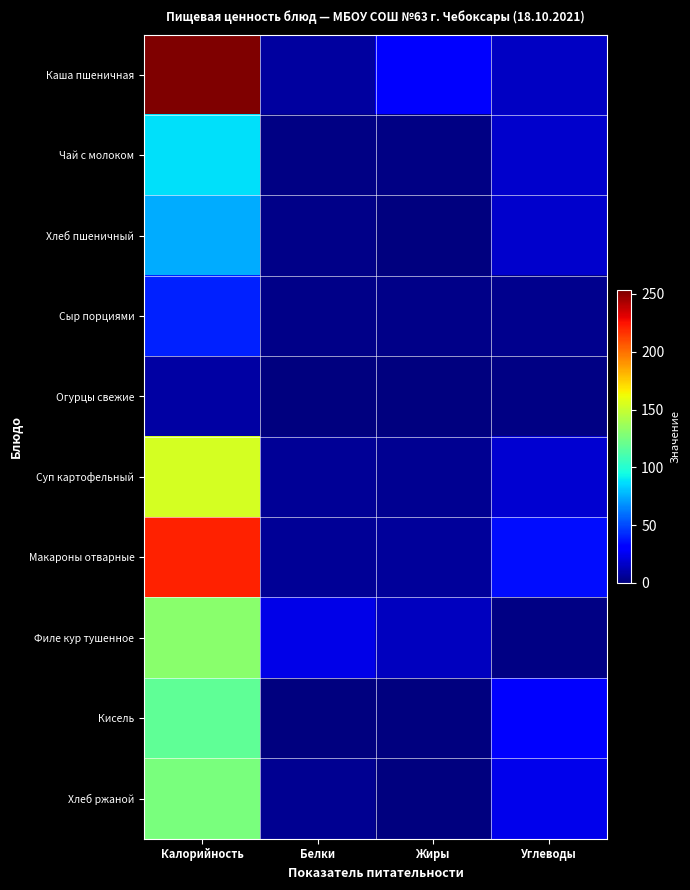

What is the total value across all series at Жиры?

62.5